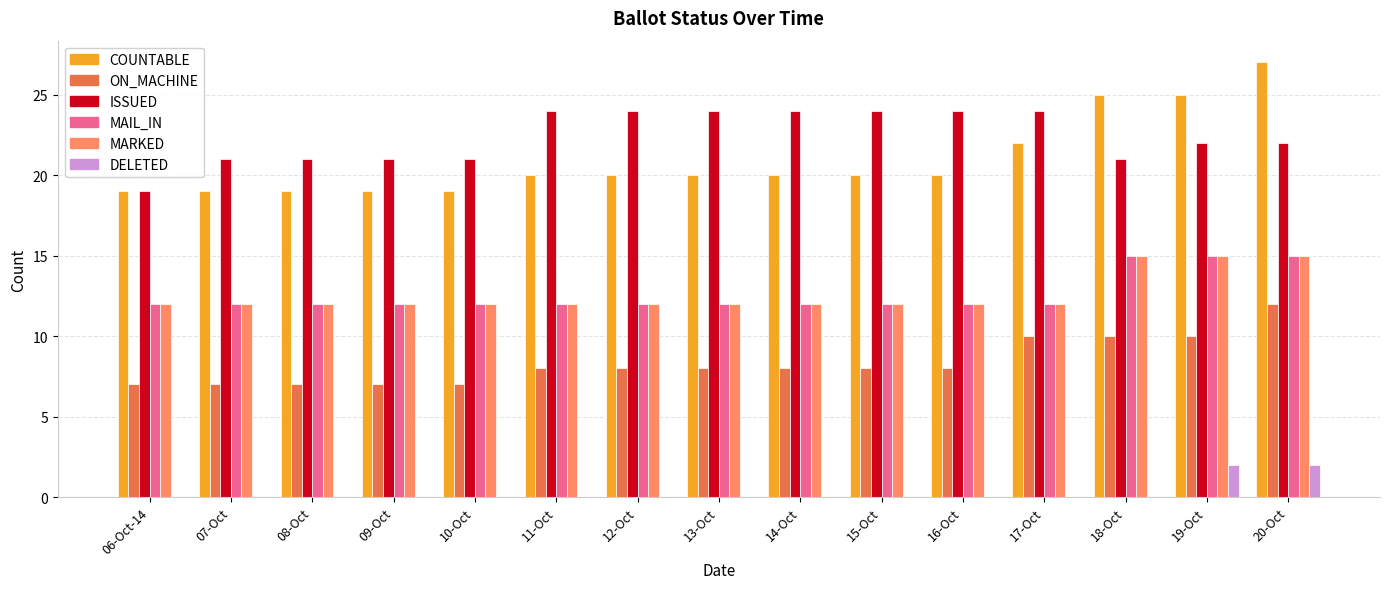

True or false: DELETED has a value of 1 at 19-Oct.

False